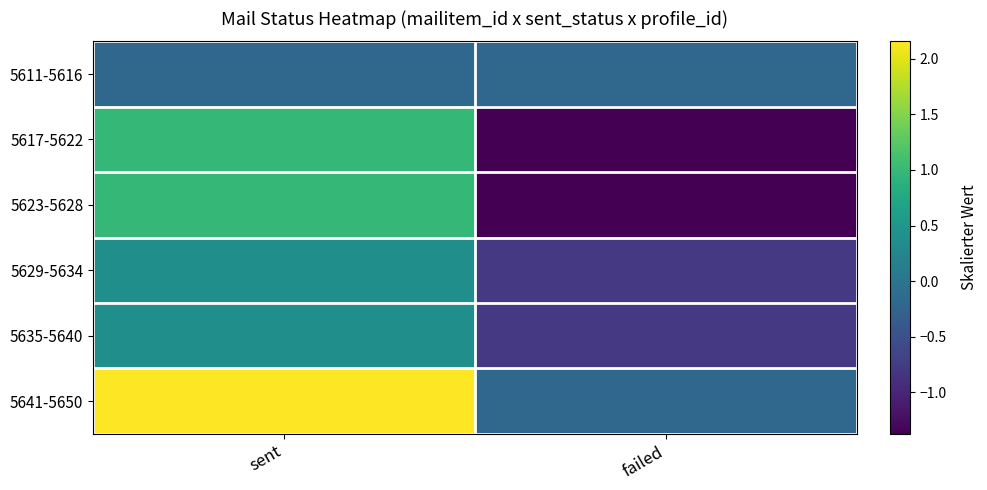

What is the spread (max minus min) of values at failed?

1.2